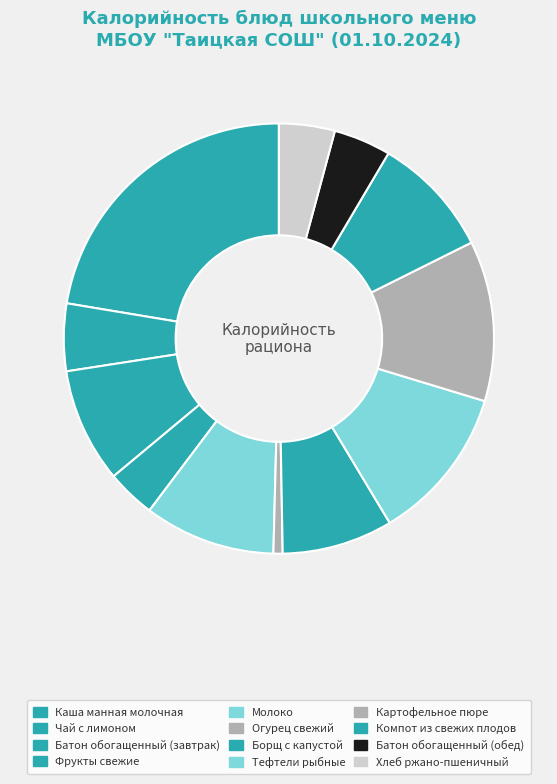

The Молоко slice represents 1% of the pie. True or false?

False